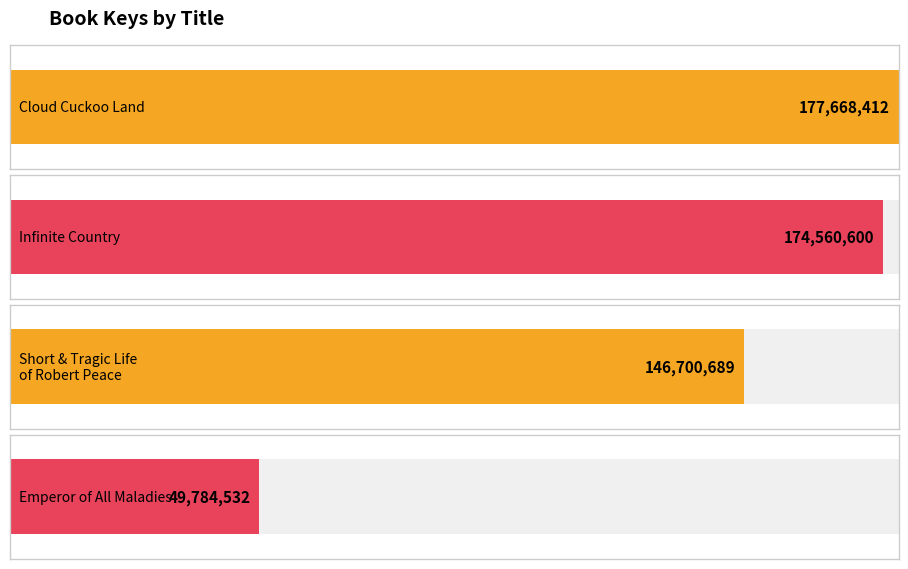

Where does the data first go above 174560600?

Cloud Cuckoo Land